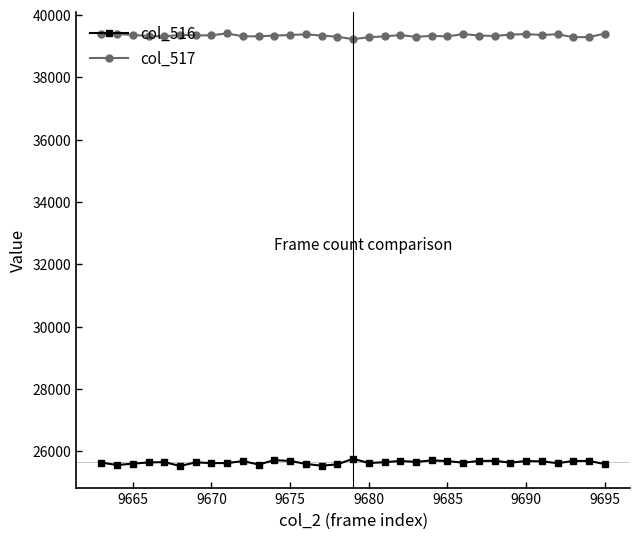

True or false: col_517 has more than 2 interior local peaks.

True